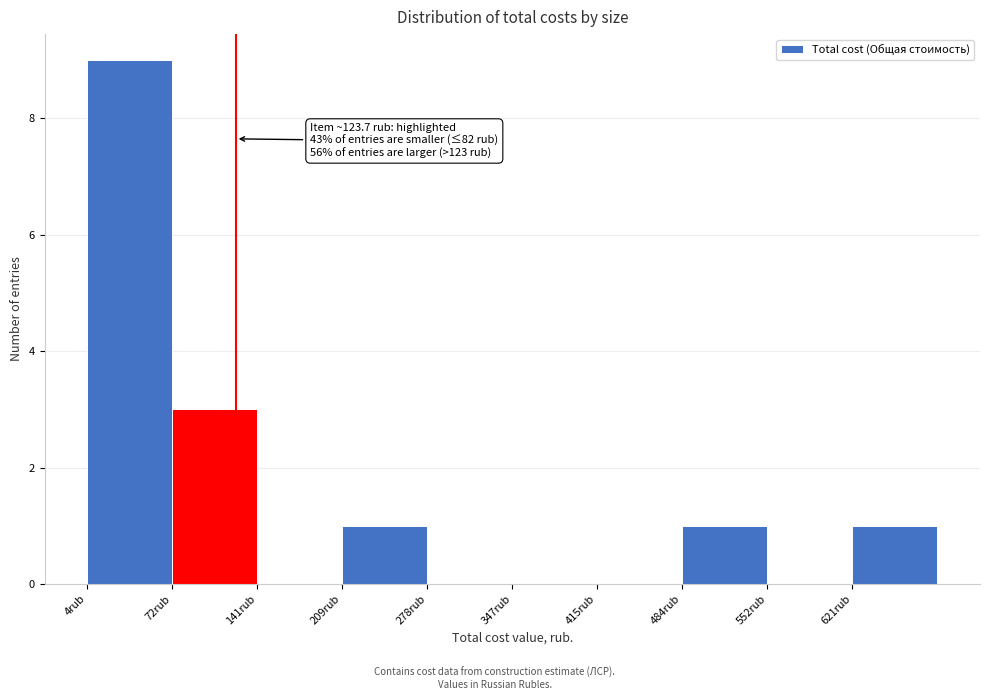

Over which range of the x-axis is the bar tallest?

0 to 70